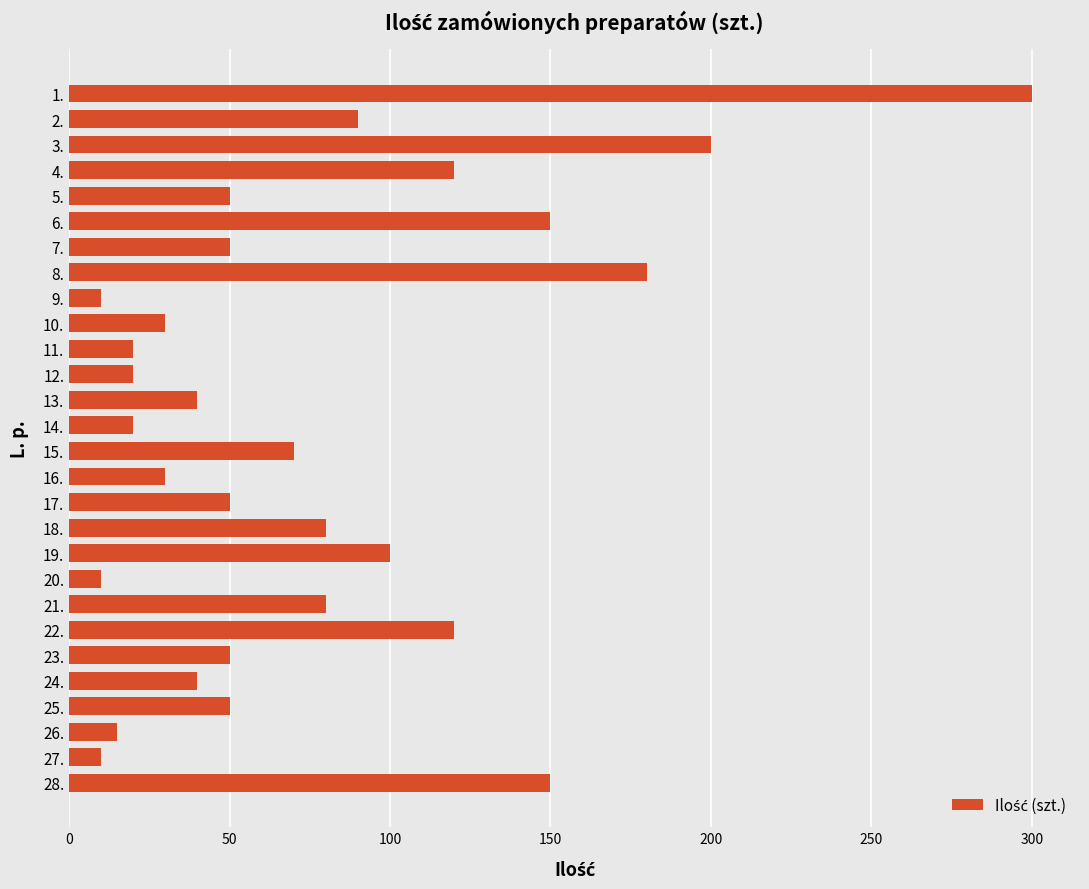

Are the bars horizontal?

Yes